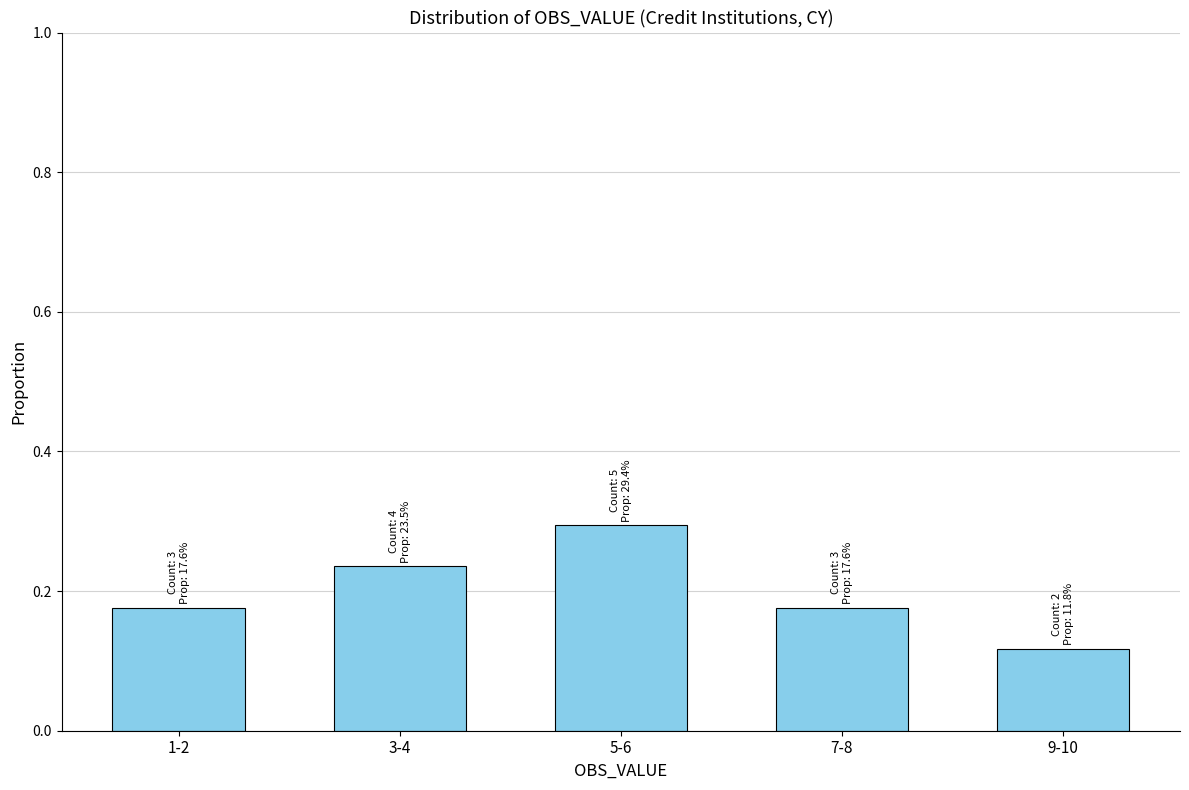

Is it true that the value at 9-10 is 0.2?

False